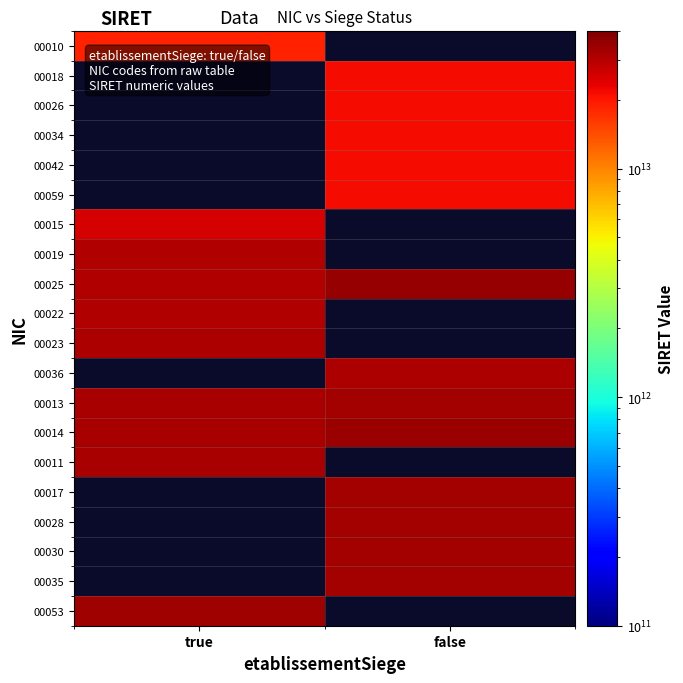

What is the maximum value shown in the chart?

34839489100025.0